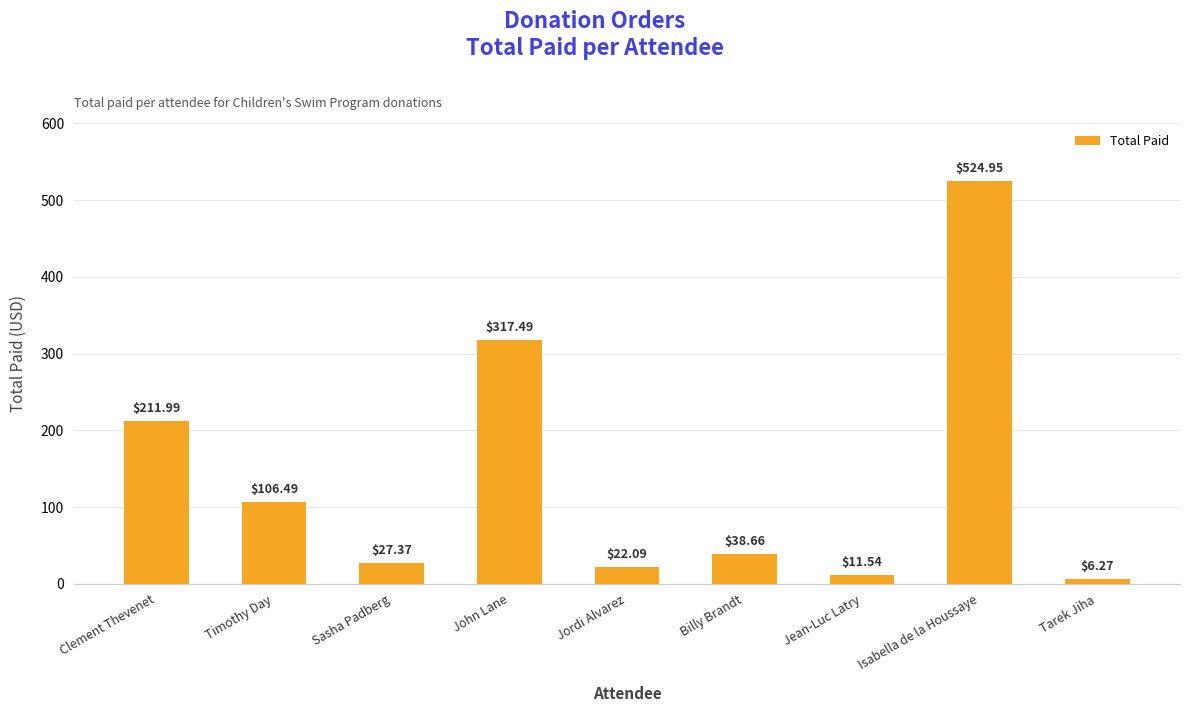

How many data points are above 38?

5